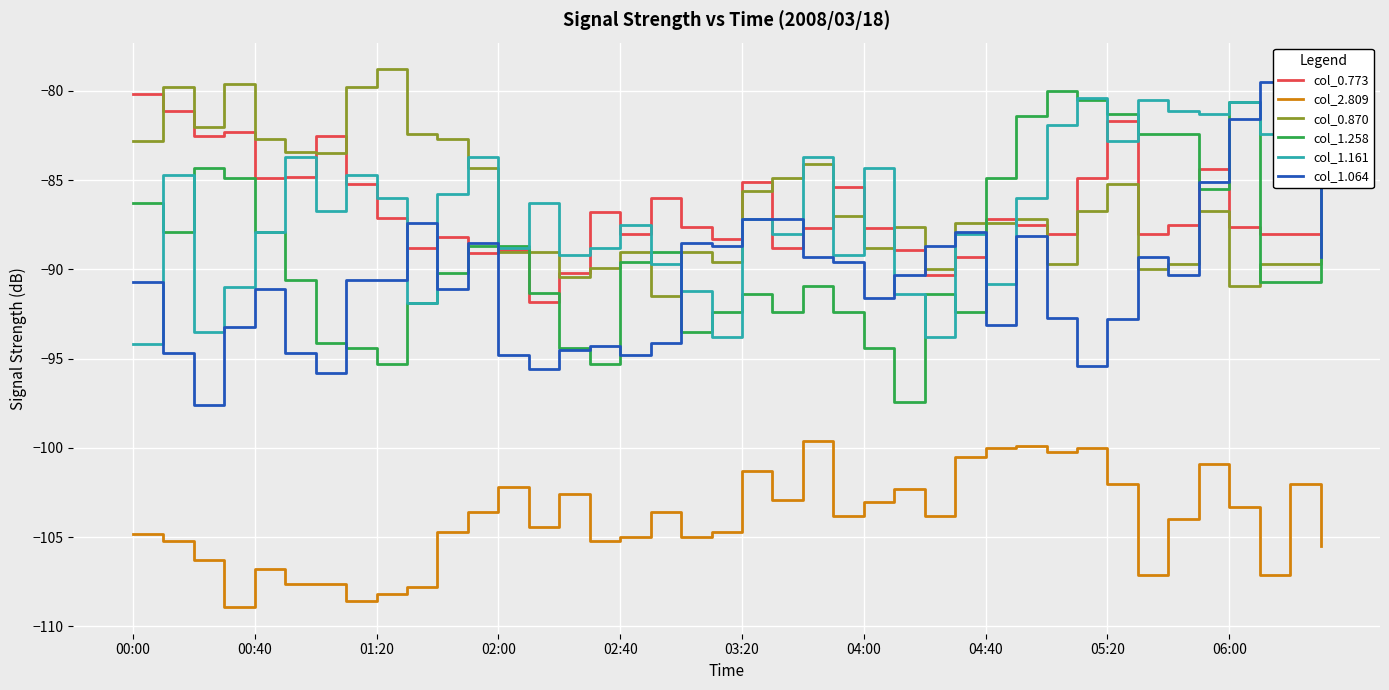

What is the difference between the second highest and minimum values in the col_0.773 series?

10.7